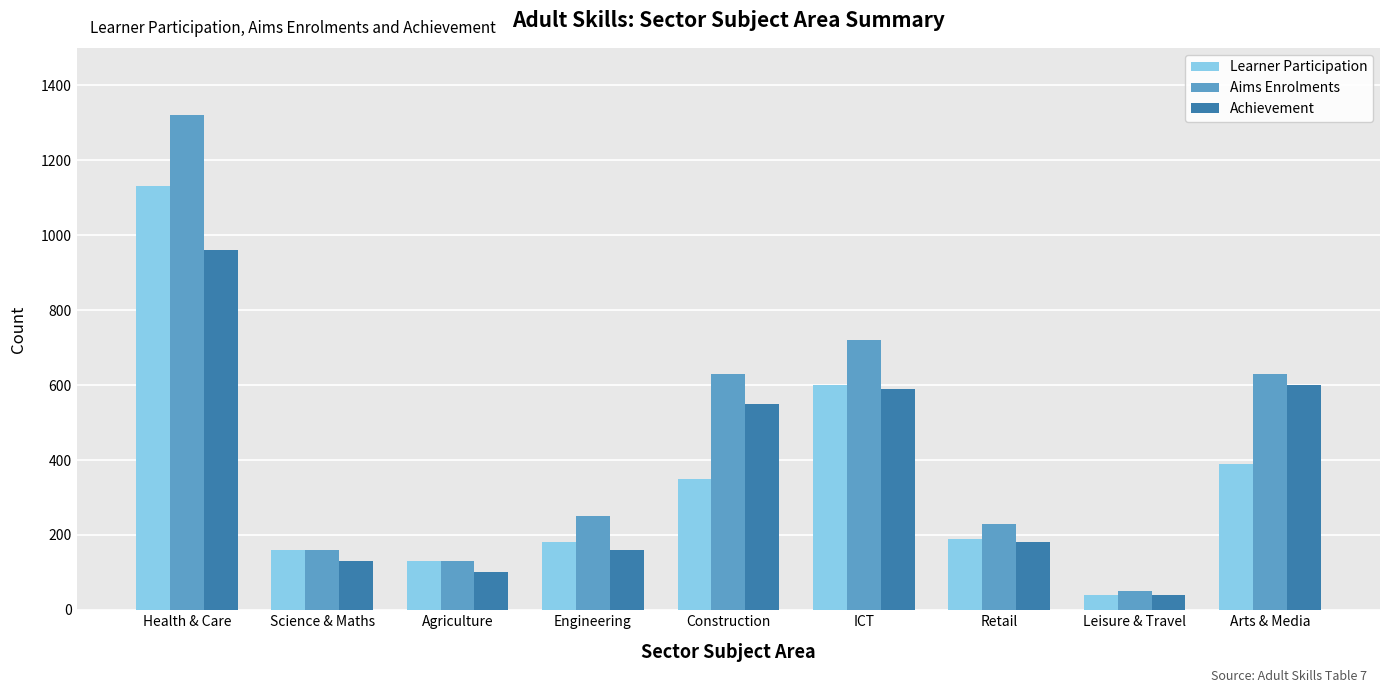

How many series are shown in this chart?

3